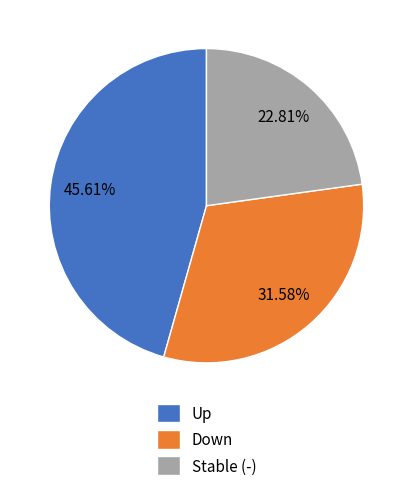

Do Down and Stable (-) together represent more than half of the pie?

Yes